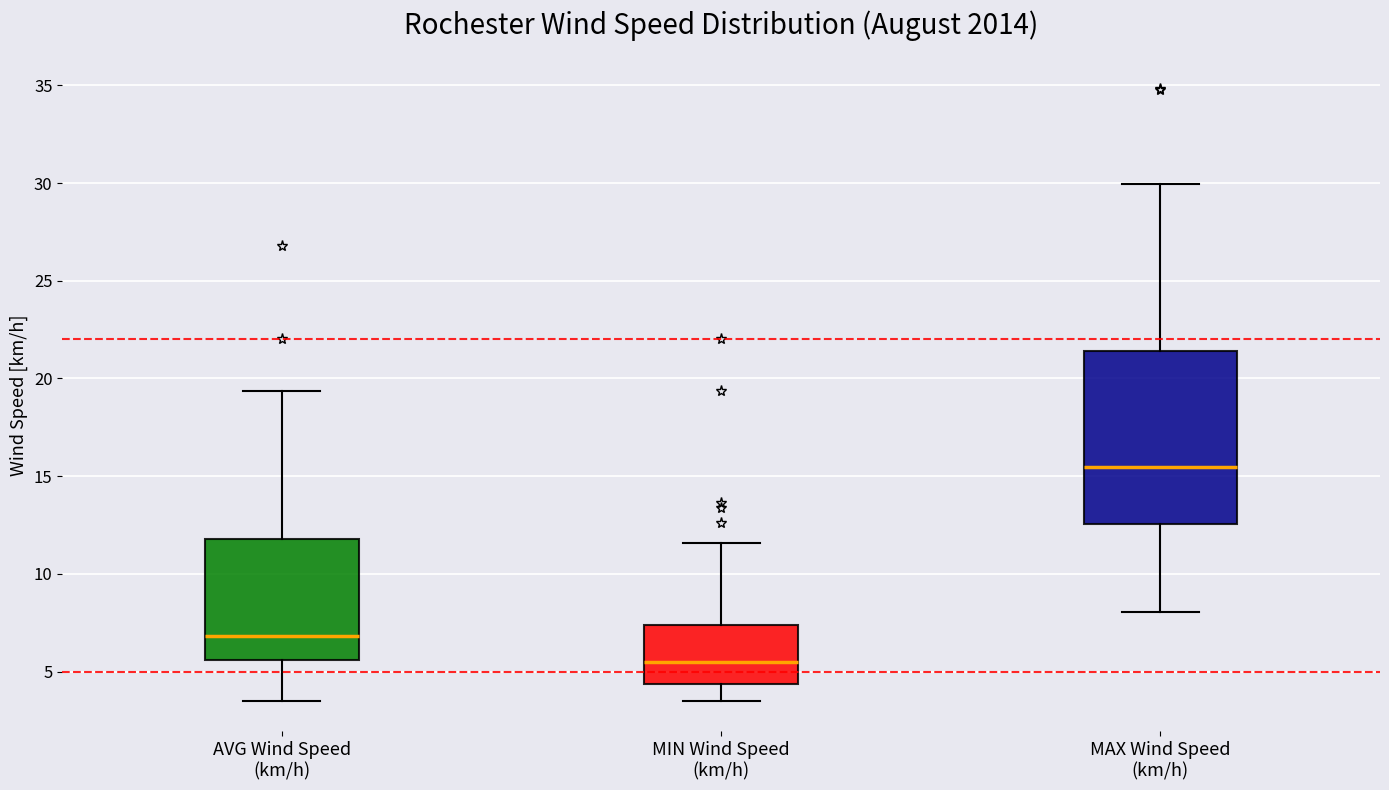

Which box is the tallest, from its lower edge to its upper edge?

MAX Wind Speed (km/h)